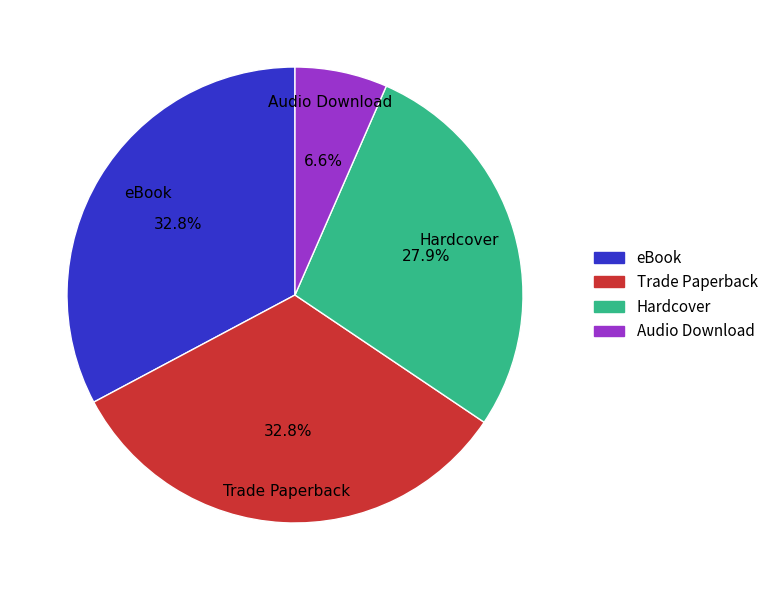

To the nearest percent, what percentage of the pie is Trade Paperback?

33%